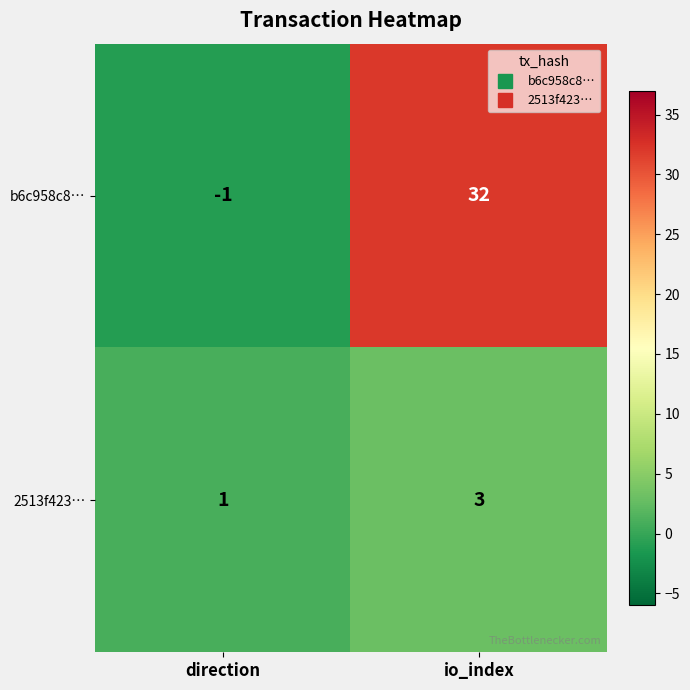

Rank the series at io_index from highest to lowest value.

b6c958c8…, 2513f423…